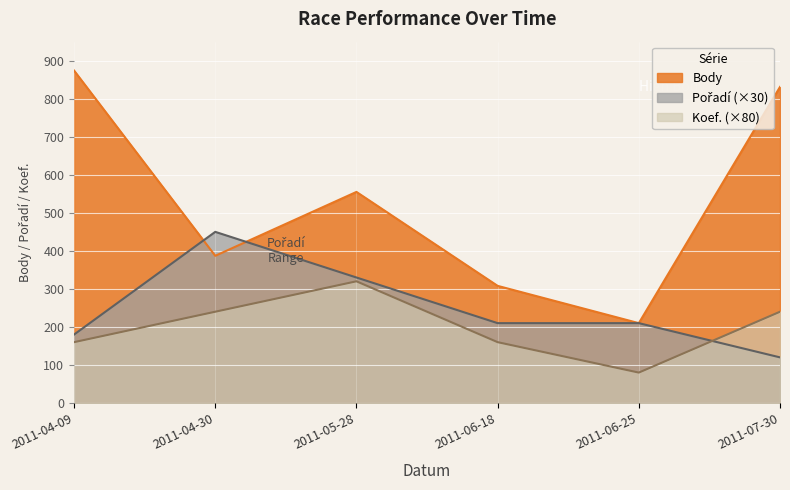

What is the sum of the Body values at 2011-04-09 and 2011-06-25?

1084